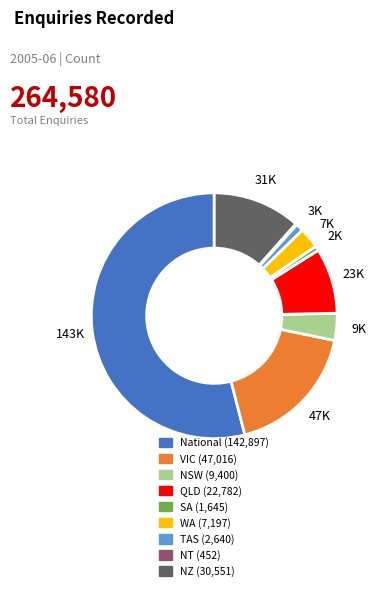

Does any single category account for the majority?

Yes